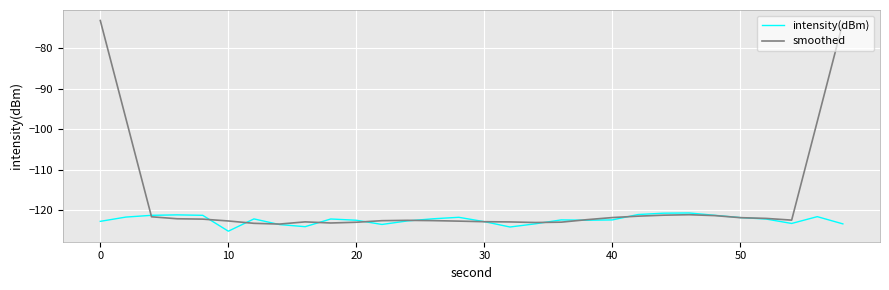

Which series has the largest total across all categories?

smoothed